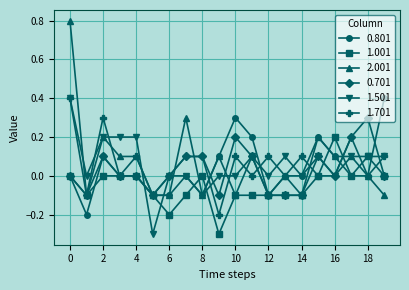

Which series has the largest range (max minus min)?

2.001